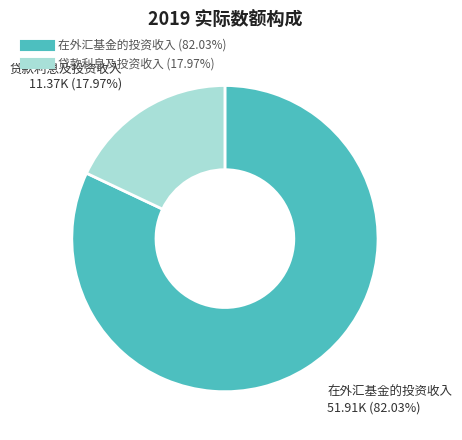

What is the largest slice in the pie chart?

在外汇基金的投资收入